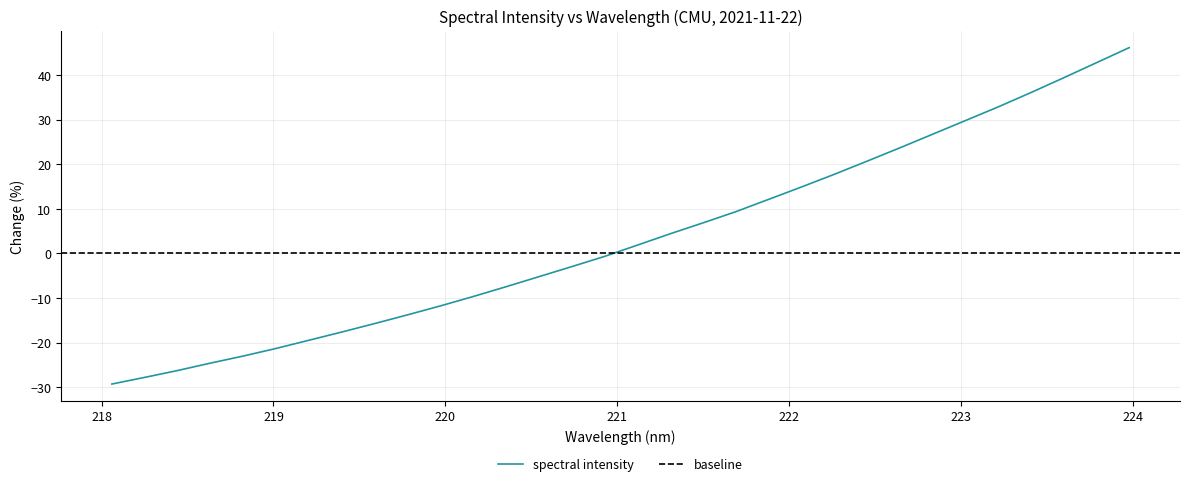

Where does the data first go above 1?

221.1174